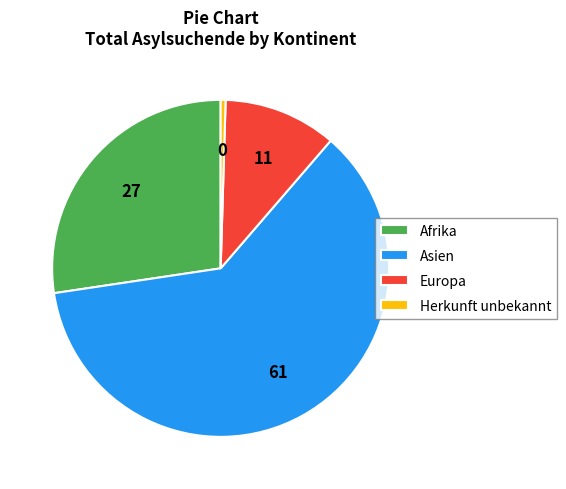

Approximately how many times larger is the value at Afrika compared to Herkunft unbekannt?

58.0